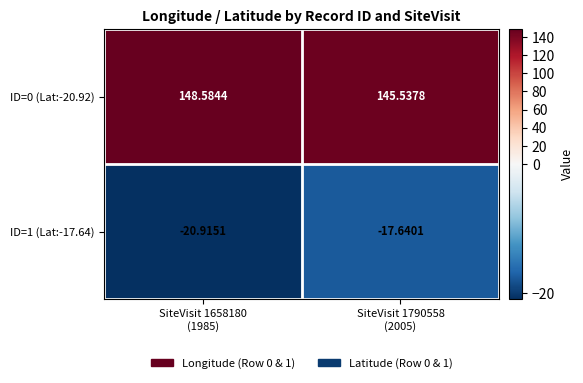

At how many categories does at least one series exceed 74?

2